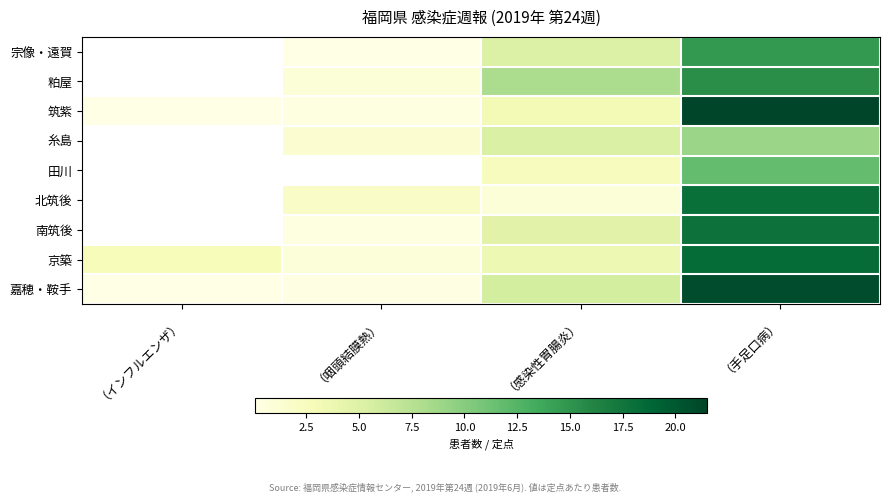

The value of 京築 at （咽頭結膜熱） is 0.8. True or false?

True